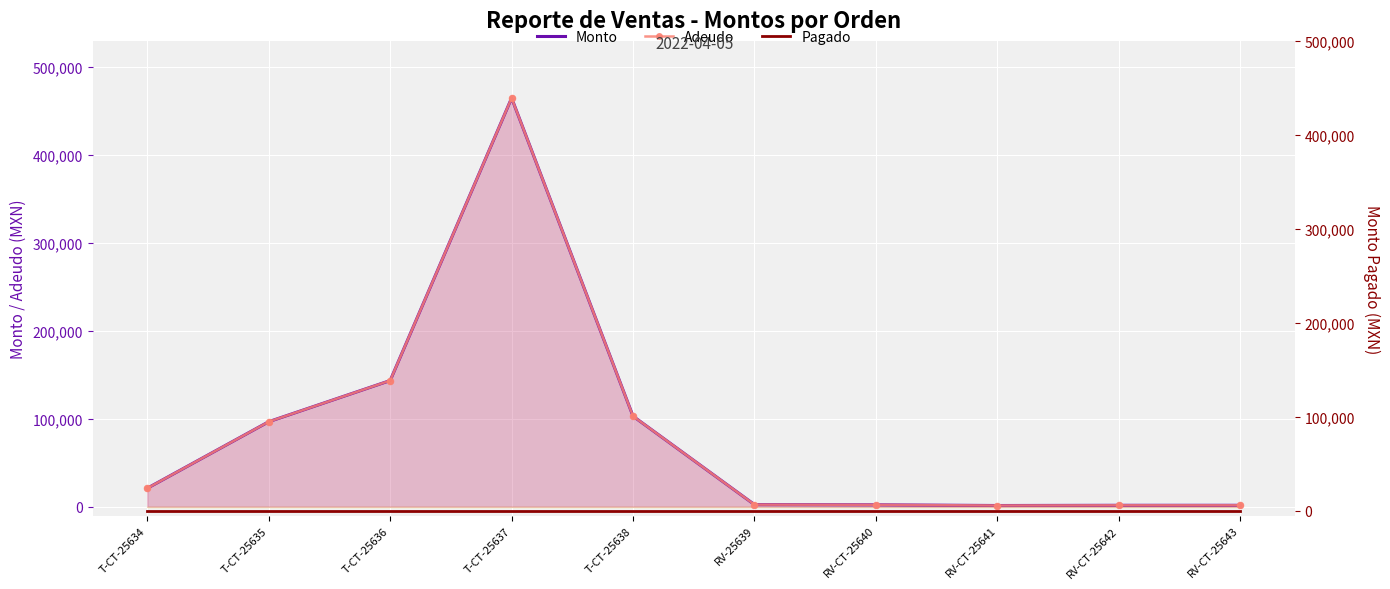

Which series reaches the minimum Y coordinate?

Pagado